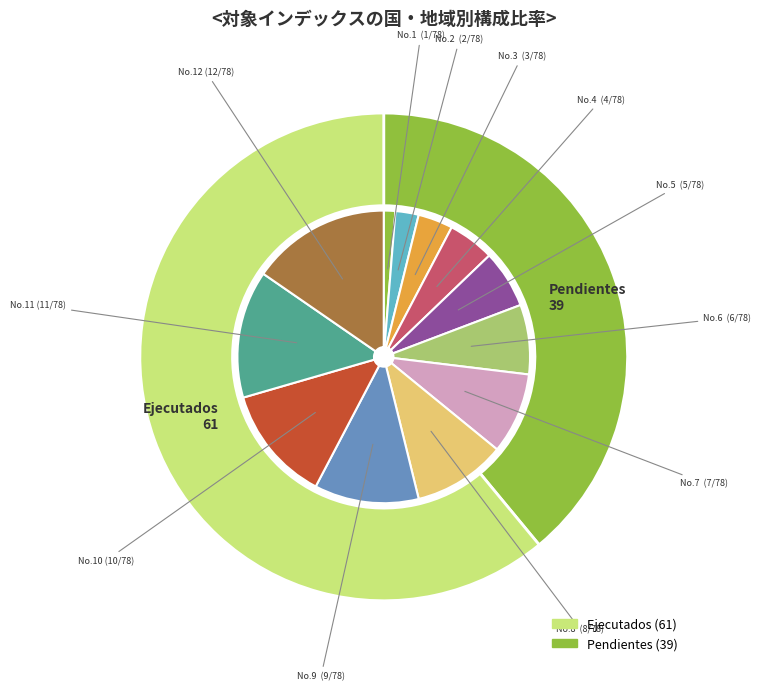

How many segments does this pie chart have?

12